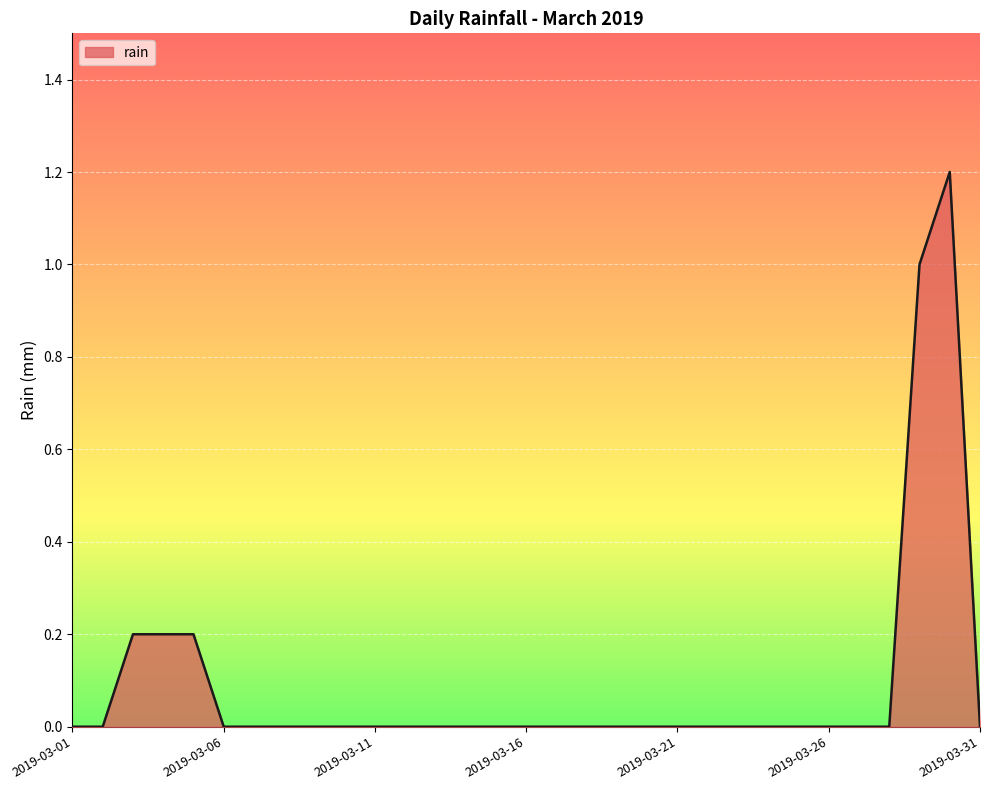

What is the greatest value displayed?

1.2